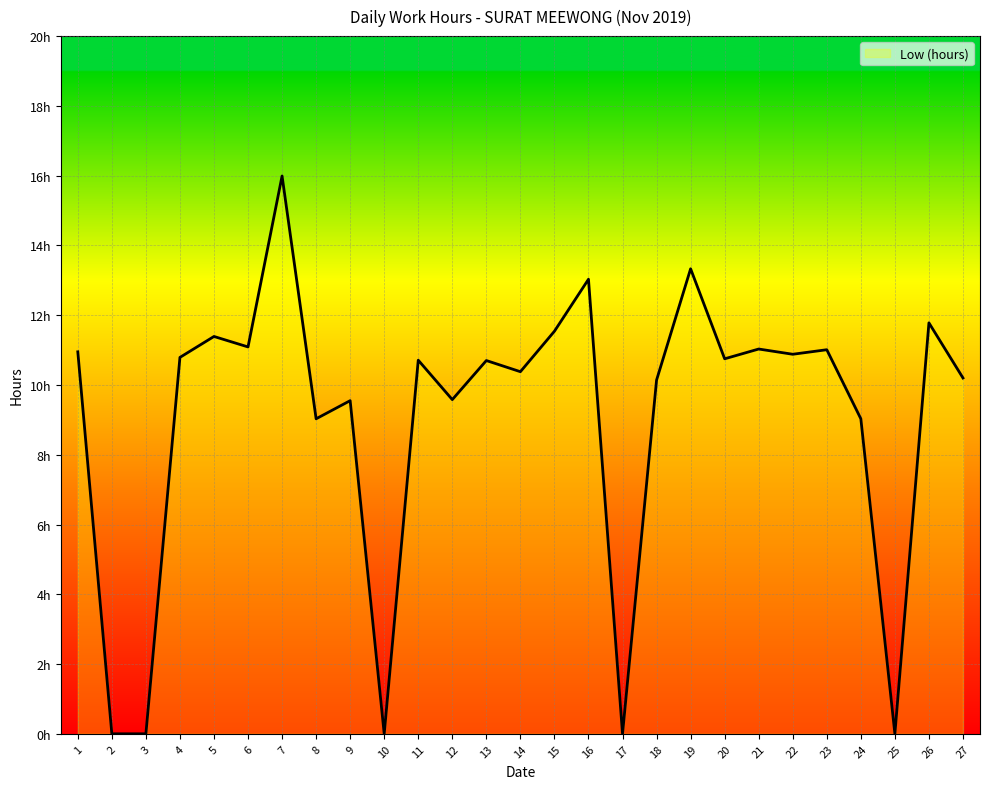

Does the chart have visible grid lines?

Yes